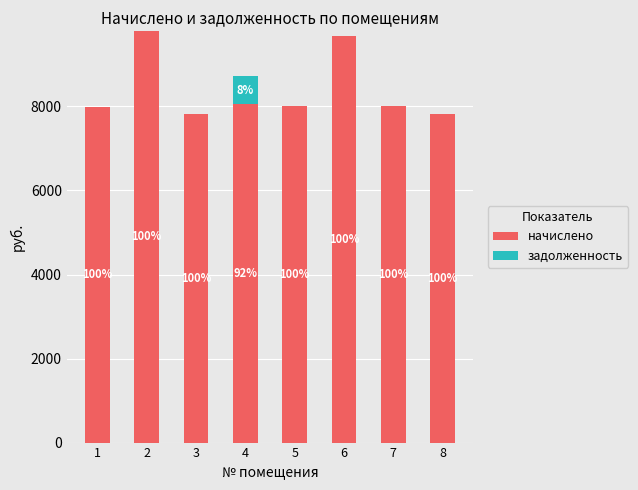

Which series has the widest spread of values?

начислено